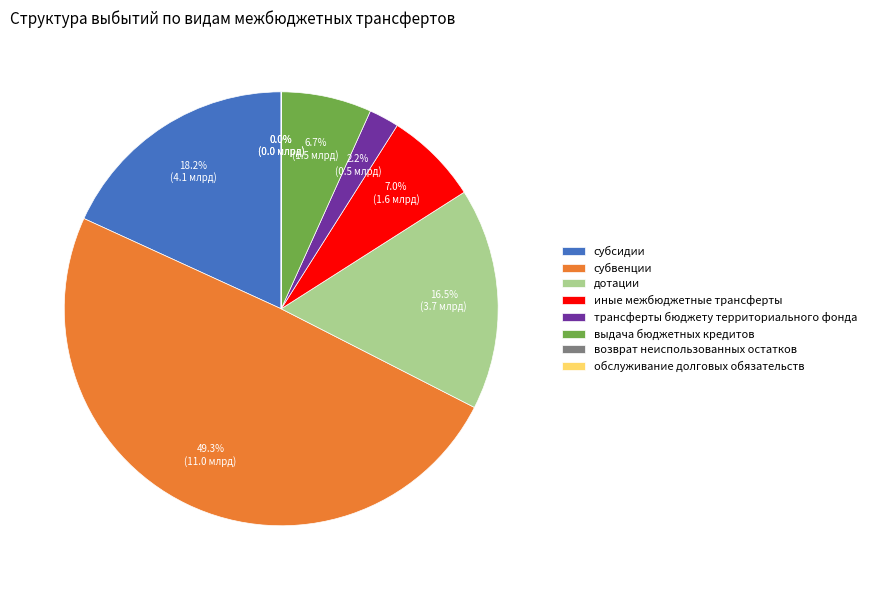

Is дотации the majority of the pie?

No